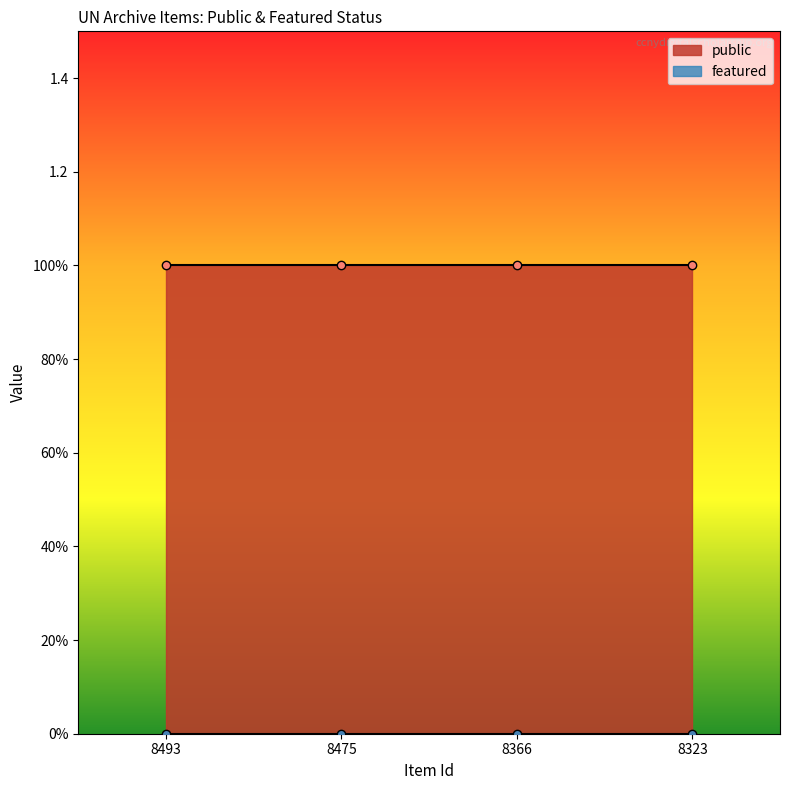

Count the number of data series in this chart.

2